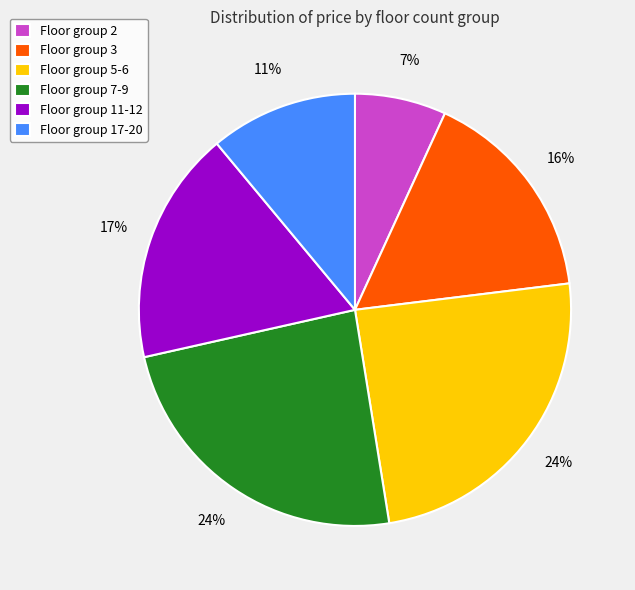

Between Floor group 2 and Floor group 17-20, which is larger?

Floor group 17-20